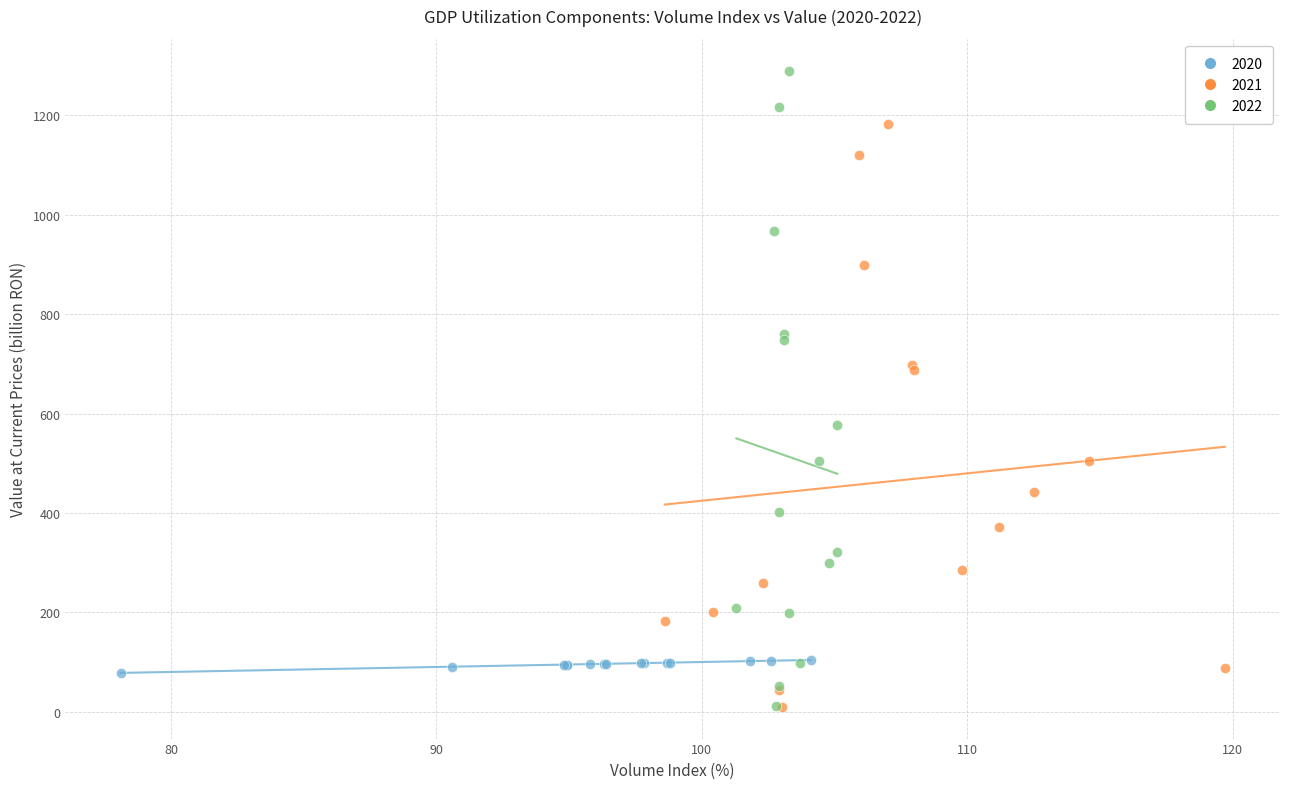

Which series has the widest spread of Y values?

2022